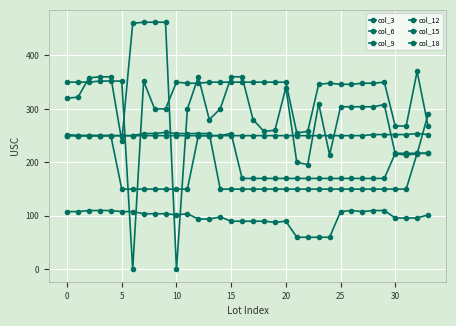

How many lines are shown in the chart?

6